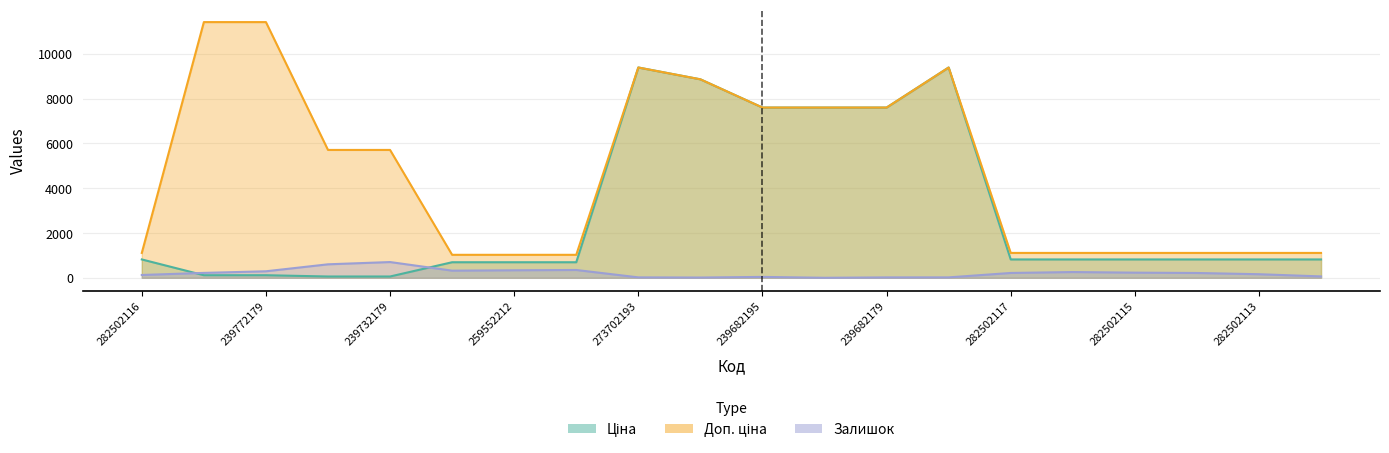

What is the value of the Залишок point at the 3rd from the left?

290.0